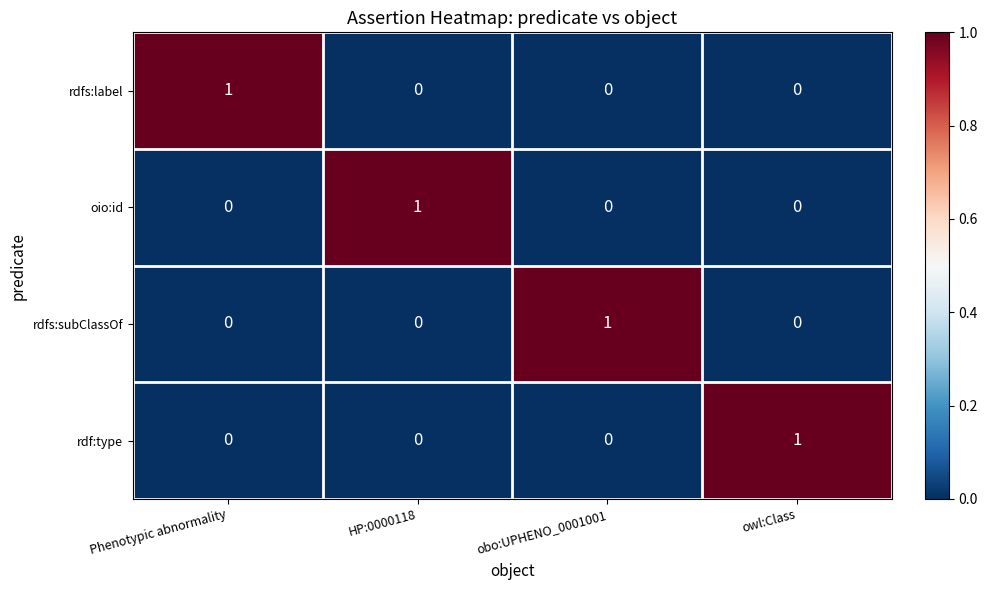

Reading right to left, extract all data points from this chart.

rdfs:label: owl:Class=0	obo:UPHENO_0001001=0	HP:0000118=0	Phenotypic abnormality=1
oio:id: owl:Class=0	obo:UPHENO_0001001=0	HP:0000118=1	Phenotypic abnormality=0
rdfs:subClassOf: owl:Class=0	obo:UPHENO_0001001=1	HP:0000118=0	Phenotypic abnormality=0
rdf:type: owl:Class=1	obo:UPHENO_0001001=0	HP:0000118=0	Phenotypic abnormality=0